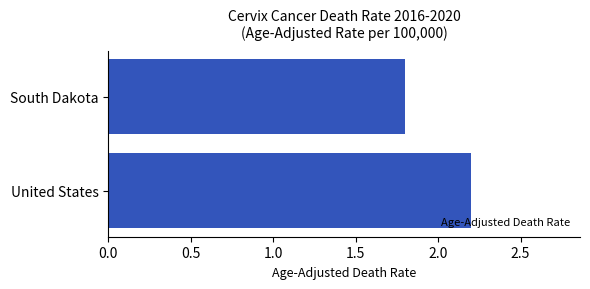

What is the minimum value shown in the chart?

1.8